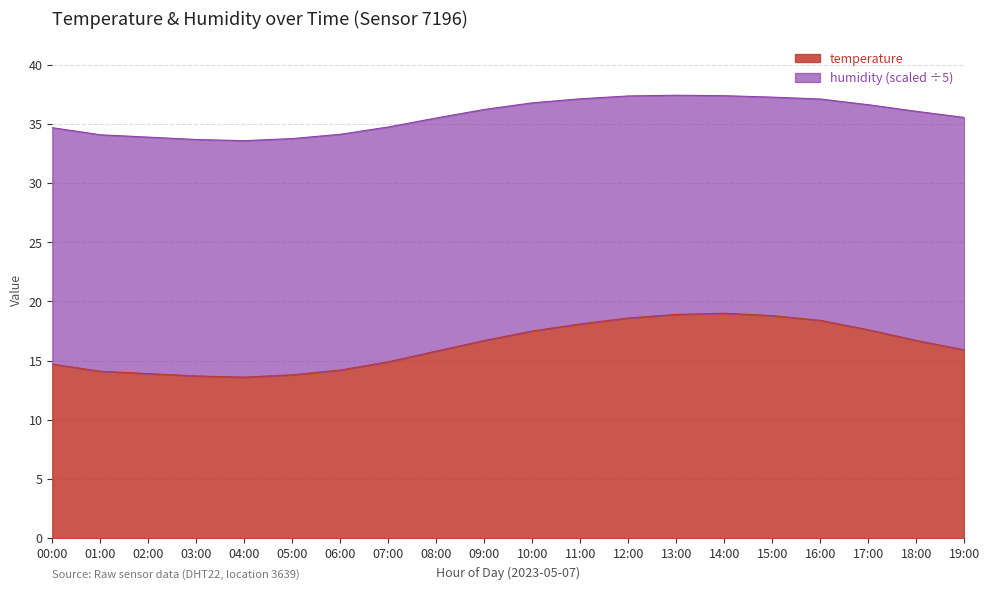

What is the label of the 19th point from the left?

18:00